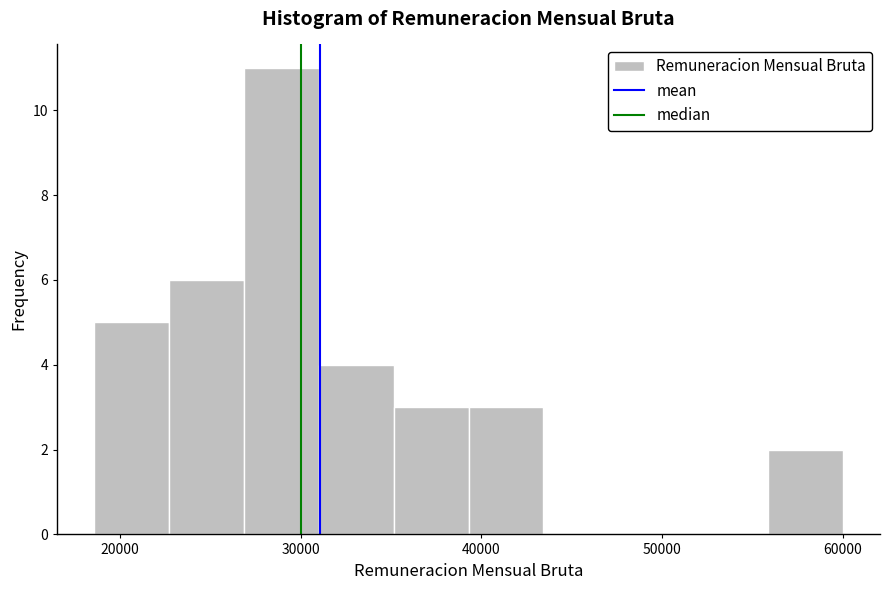

Which range on the x-axis has the tallest bar?

27000 to 31000